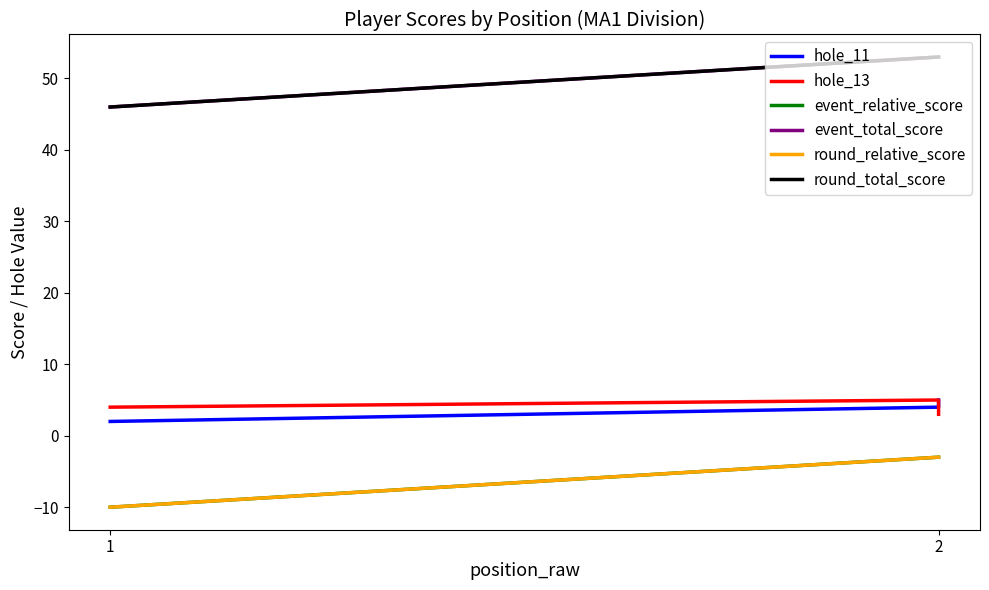

Is this an area chart (filled region under the line)?

No